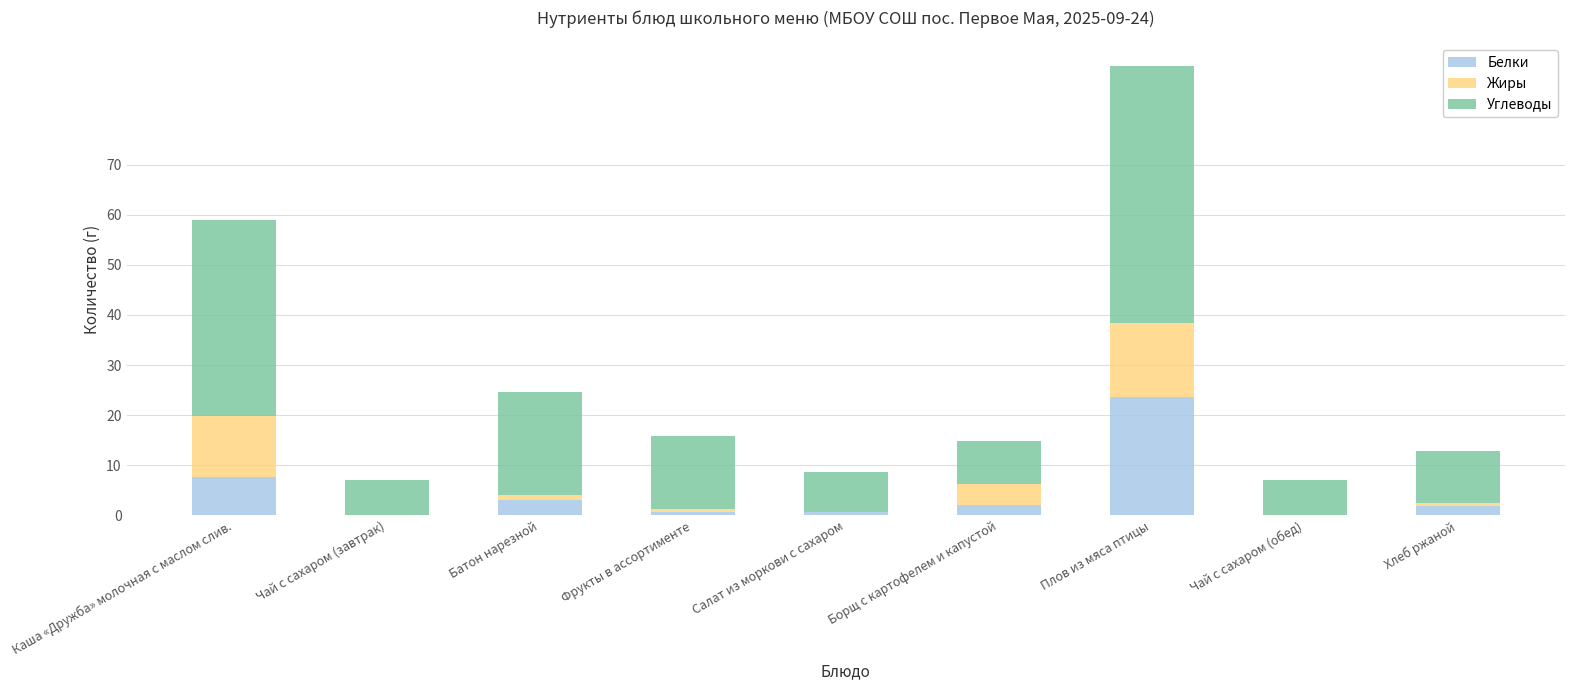

The Белки series shows 1.9 at Хлеб ржаной. True or false?

True